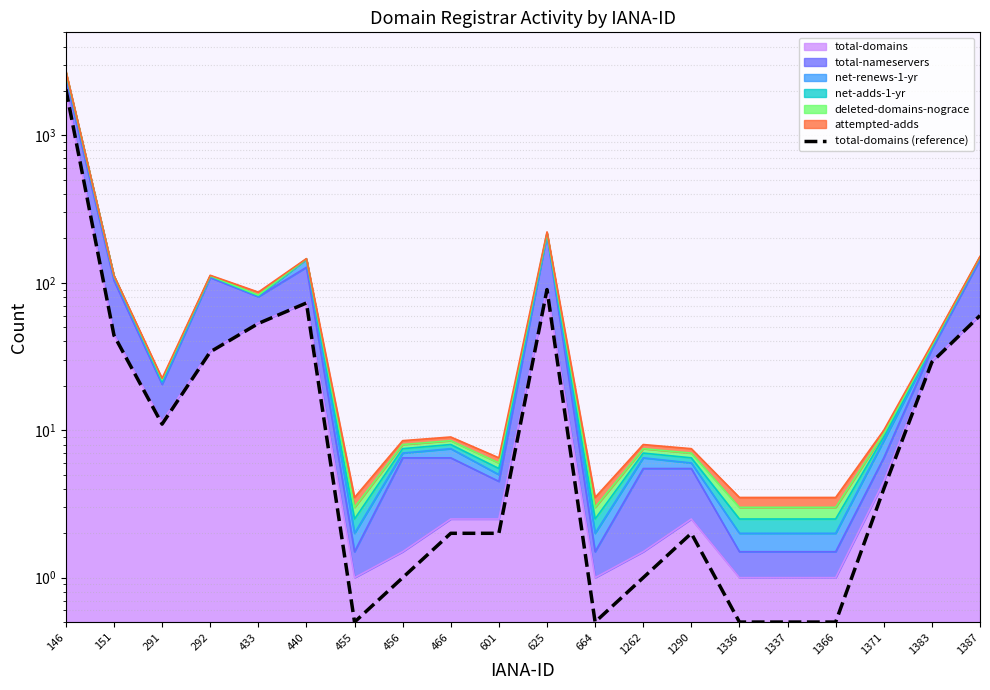

What is the sum of all values?

2466.5